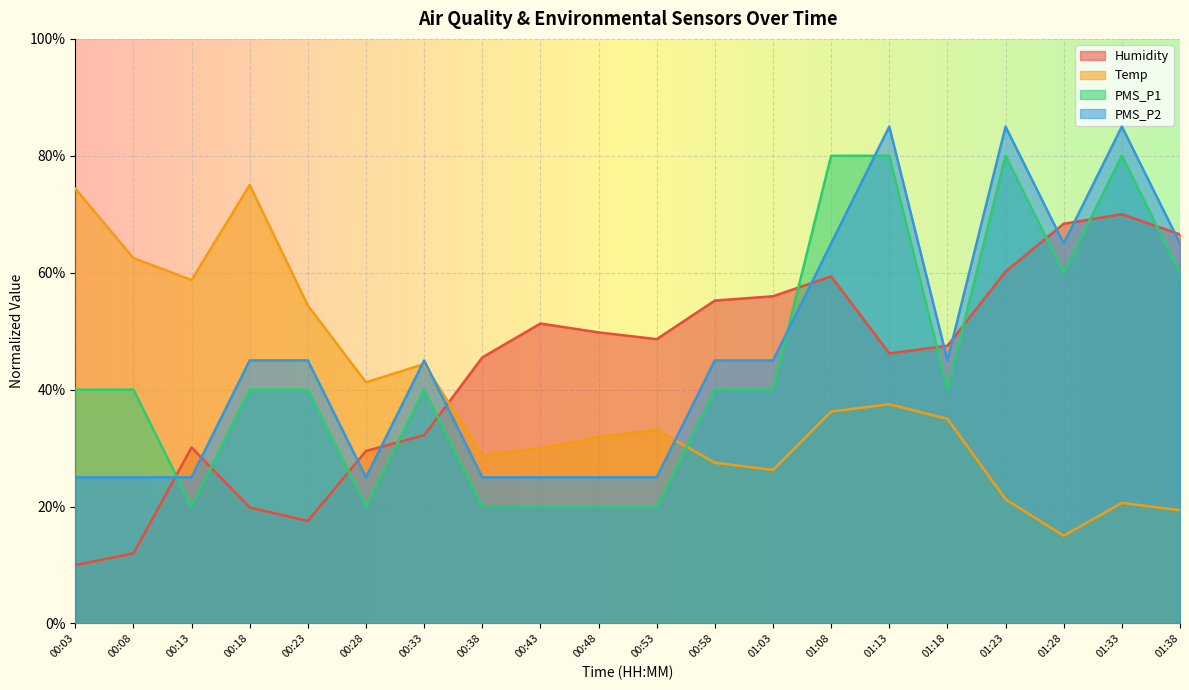

List the series in order of their peak value, lowest first.

Humidity, Temp, PMS_P1, PMS_P2